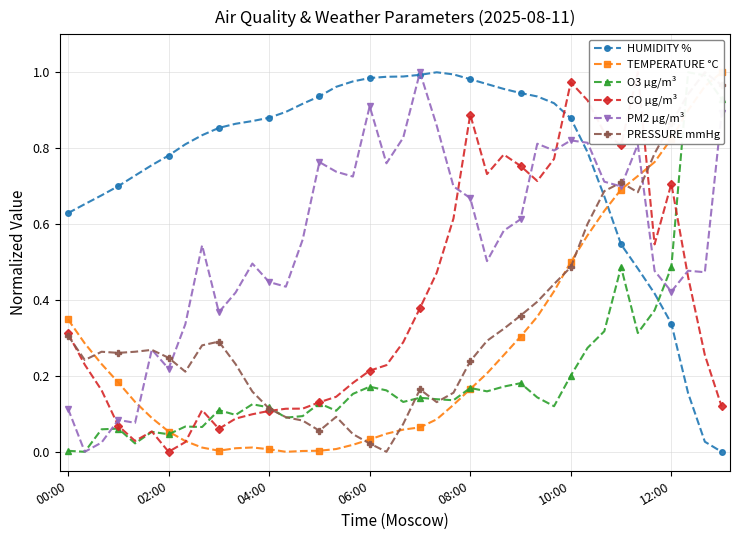

What is the difference between the PM2 µg/m³ values at 11 and 21?

0.5